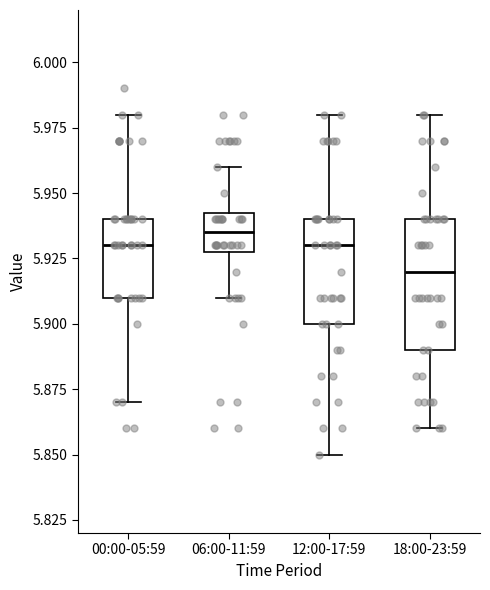

Reading left to right, read every box against the y-axis: the position of its median line, the range the box covers, and the ends of its whiskers. The values are not printed on the chart, so give them approximately, as read against the axis.

00:00-05:59: median 5.930, box 5.910 to 5.940, whiskers 5.870 to 5.980
06:00-11:59: median 5.935, box 5.930 to 5.945, whiskers 5.910 to 5.960
12:00-17:59: median 5.930, box 5.900 to 5.940, whiskers 5.850 to 5.980
18:00-23:59: median 5.920, box 5.890 to 5.940, whiskers 5.860 to 5.980